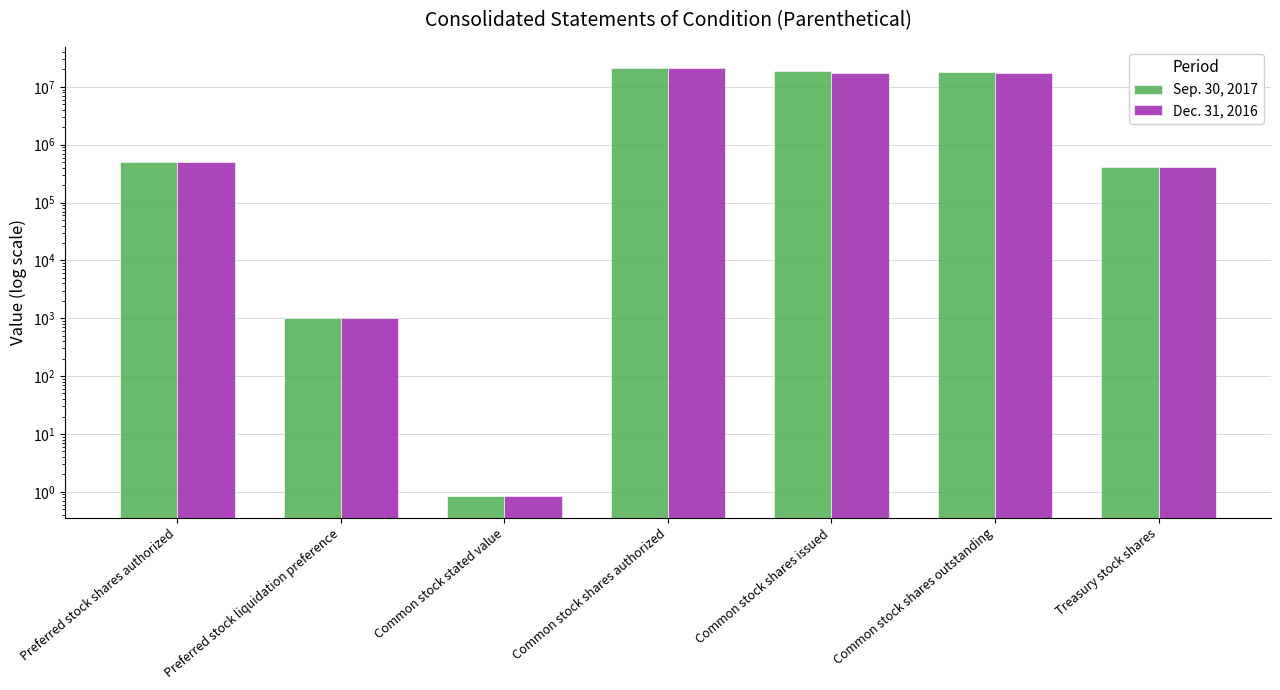

Where does the Sep. 30, 2017 series first go above 500000?

Common stock shares authorized